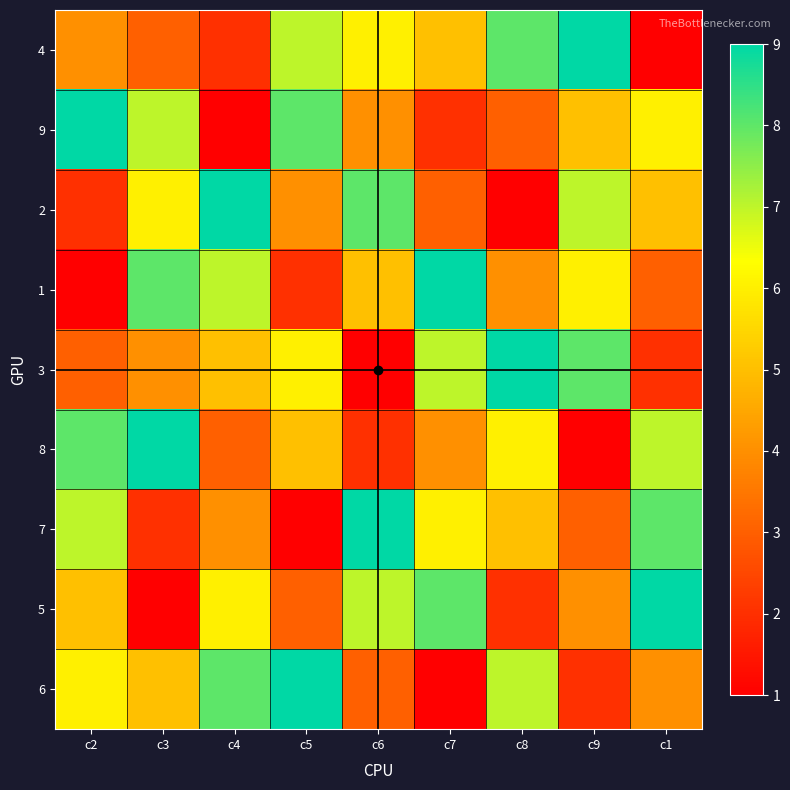

Reading left to right, what are all the values shown in this chart?

4: c2=4	c3=3	c4=2	c5=7	c6=6	c7=5	c8=8	c9=9	c1=1
9: c2=9	c3=7	c4=1	c5=8	c6=4	c7=2	c8=3	c9=5	c1=6
2: c2=2	c3=6	c4=9	c5=4	c6=8	c7=3	c8=1	c9=7	c1=5
1: c2=1	c3=8	c4=7	c5=2	c6=5	c7=9	c8=4	c9=6	c1=3
3: c2=3	c3=4	c4=5	c5=6	c6=1	c7=7	c8=9	c9=8	c1=2
8: c2=8	c3=9	c4=3	c5=5	c6=2	c7=4	c8=6	c9=1	c1=7
7: c2=7	c3=2	c4=4	c5=1	c6=9	c7=6	c8=5	c9=3	c1=8
5: c2=5	c3=1	c4=6	c5=3	c6=7	c7=8	c8=2	c9=4	c1=9
6: c2=6	c3=5	c4=8	c5=9	c6=3	c7=1	c8=7	c9=2	c1=4